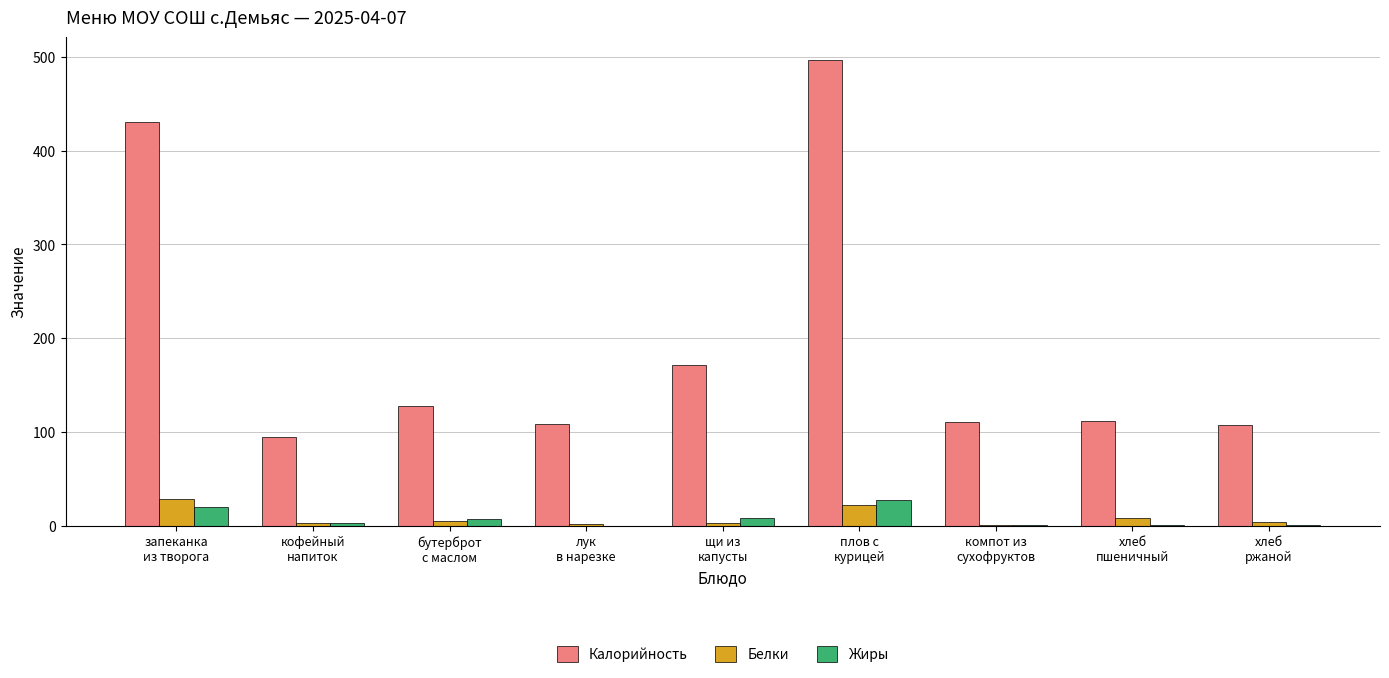

What is the sum of all Белки values?

73.8